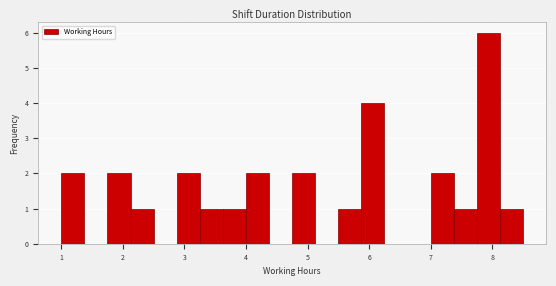

Around what value on the x-axis is the tallest bar? Give the approximate position of its centre, as read against the axis.

7.9